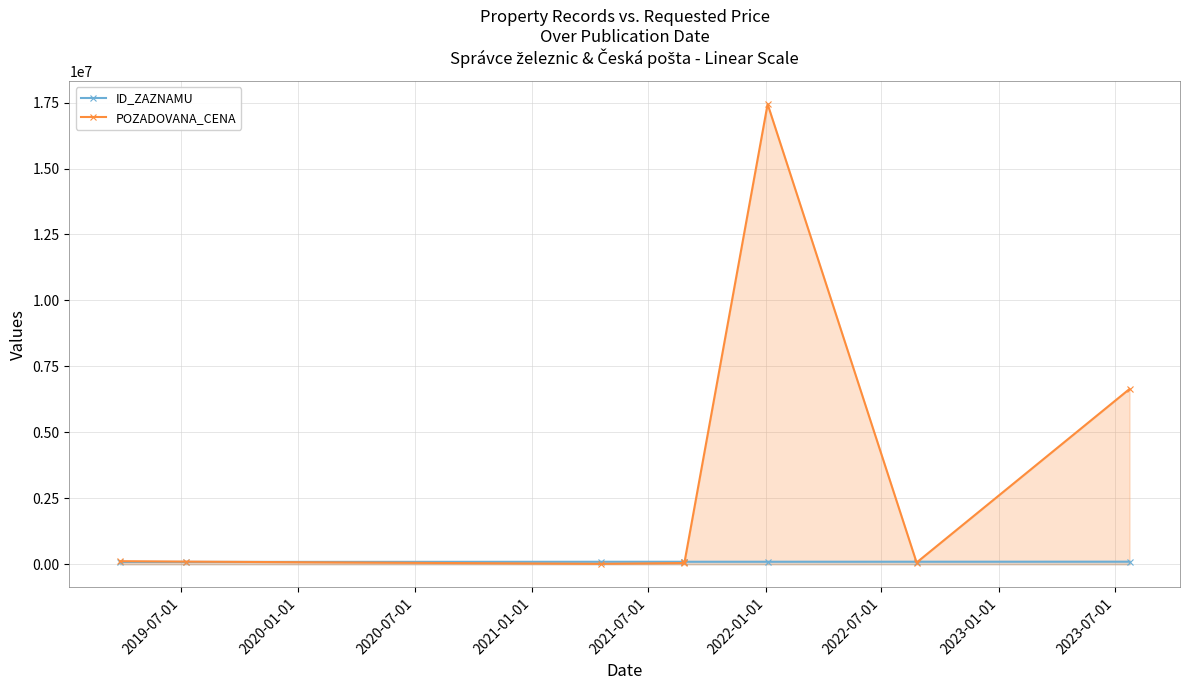

What is the total value across all series at 2020-07-01?

110861